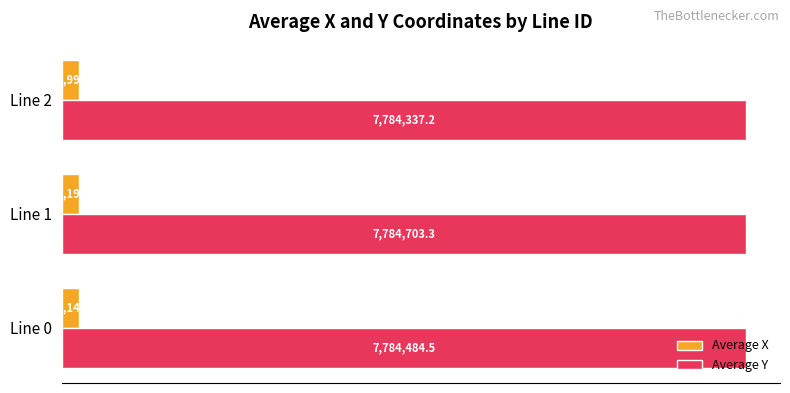

What are all the series names shown in the legend?

Average X, Average Y